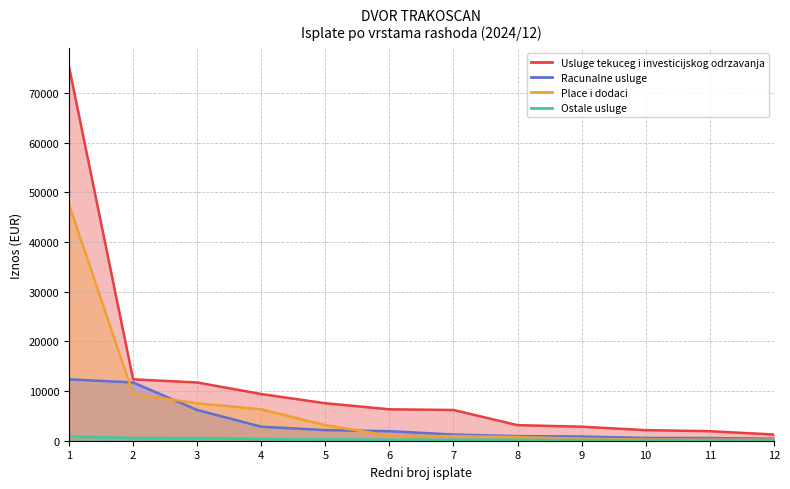

Read the Ostale usluge value at 5.

248.8